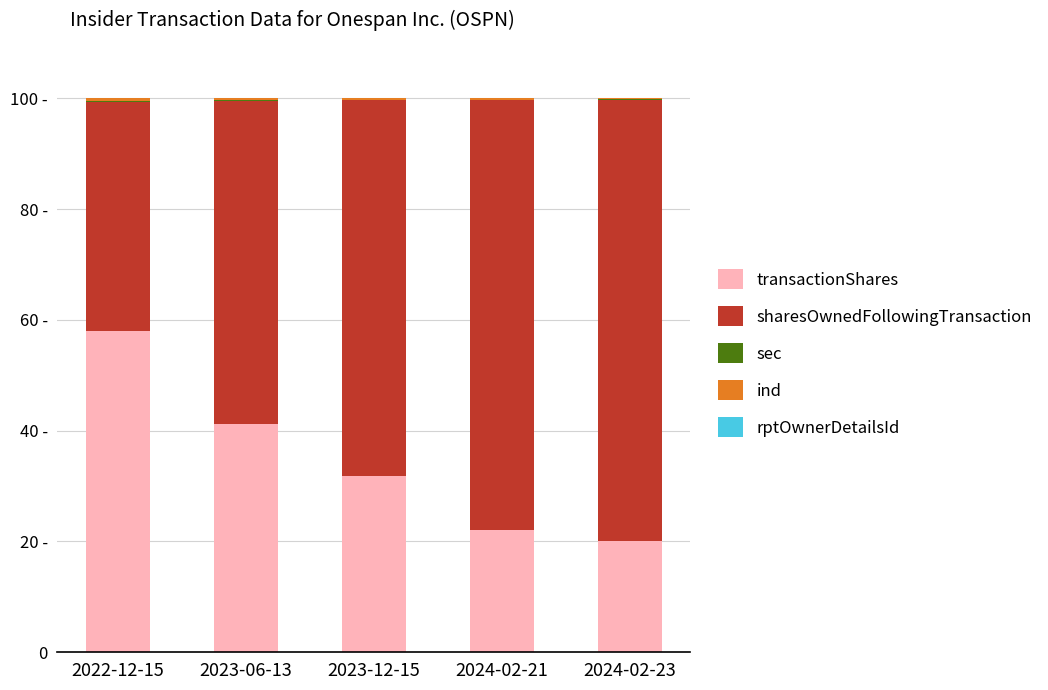

Does the chart contain stacked bars?

Yes